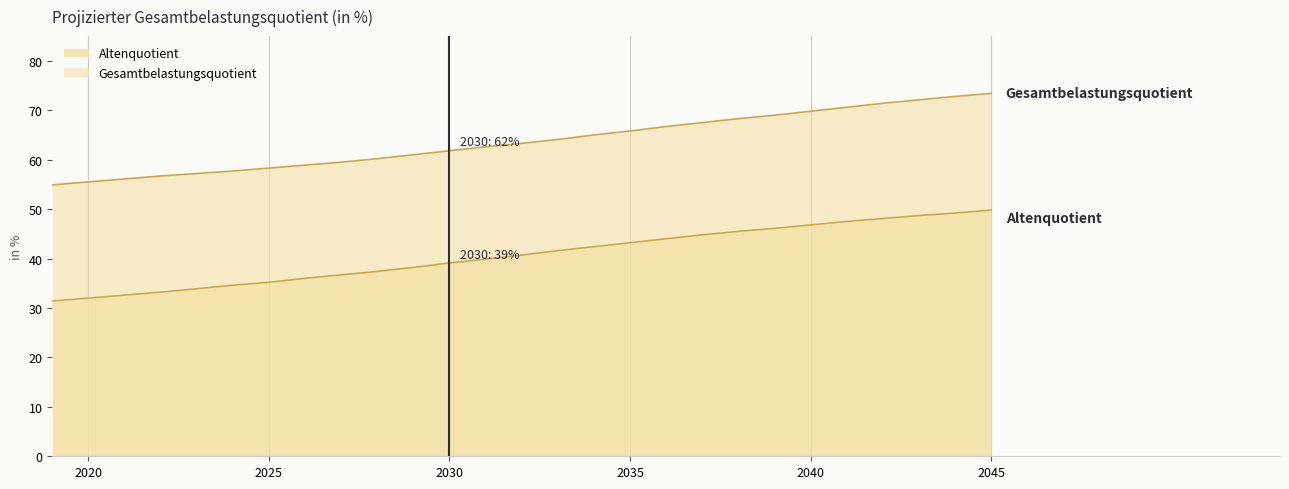

What is the difference between the Gesamtbelastungsquotient values at 2022 and 2037?

10.8